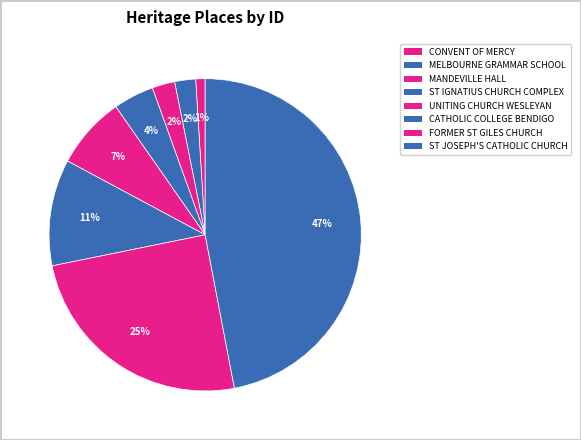

Count the number of slices in the pie.

8